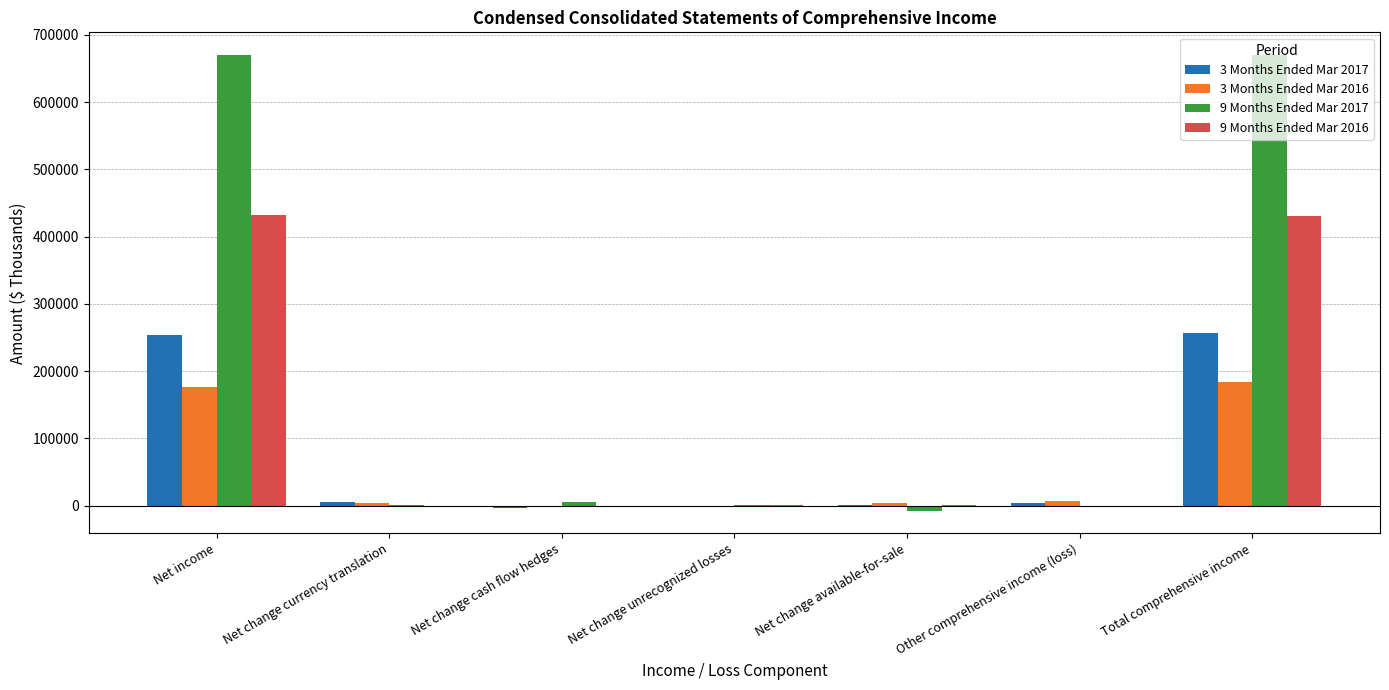

Is it true that 9 Months Ended Mar 2017 equals 669914 at Net income?

True